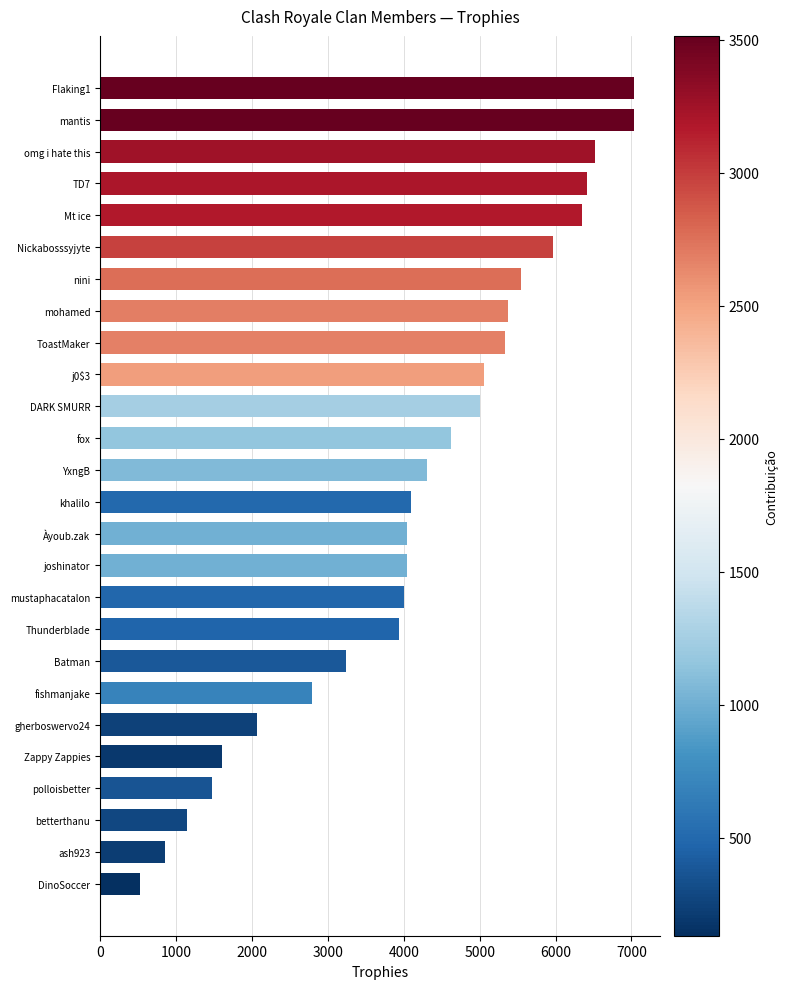

At which category does the chart reach its minimum across all series?

DinoSoccer